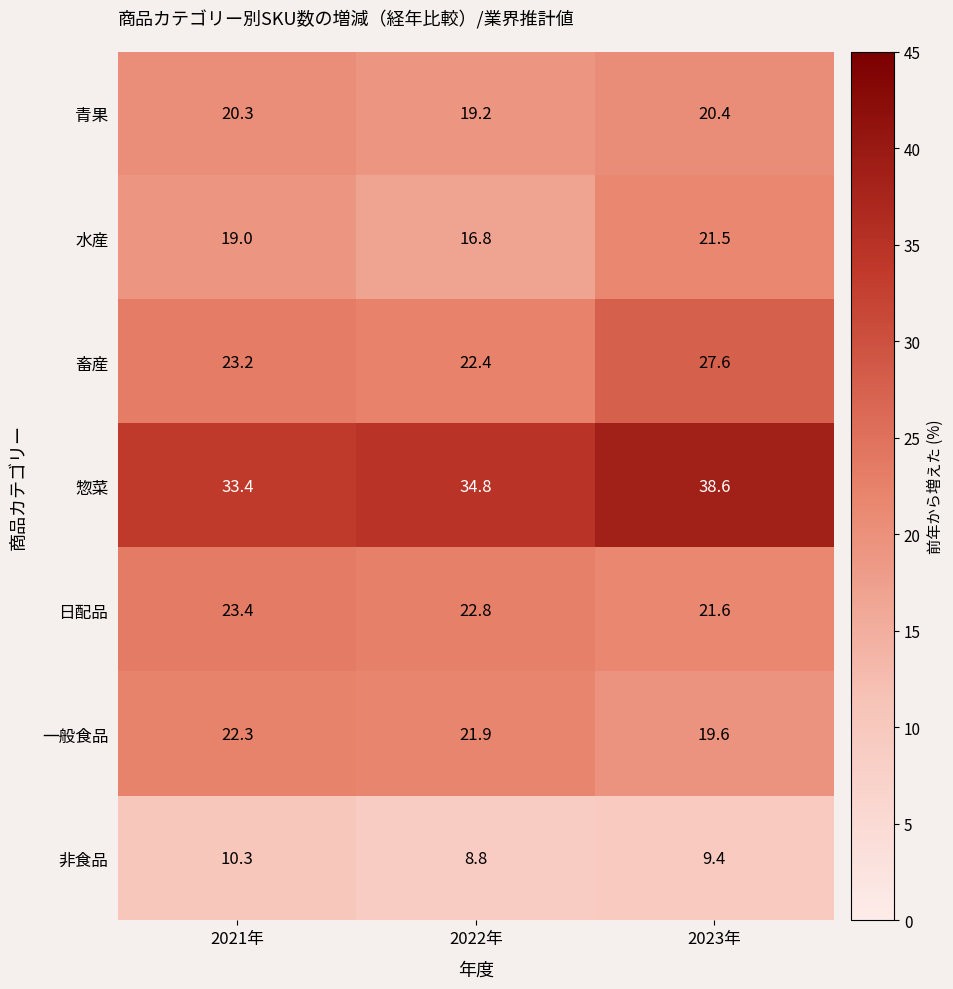

How many data points does each series have?

3